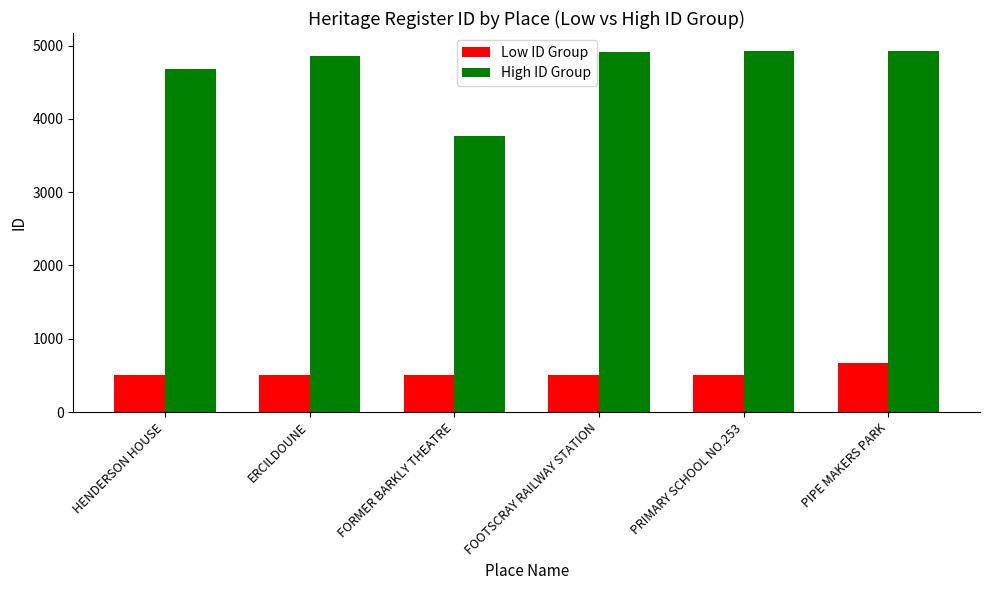

What is the sum of all Low ID Group values?

3185